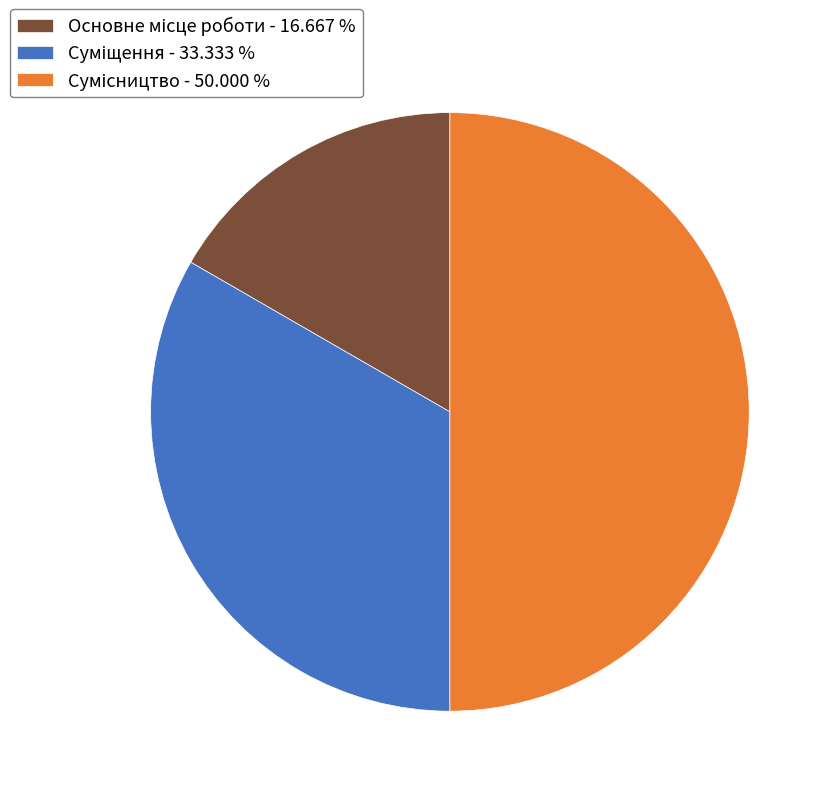

Count the number of slices in the pie.

3